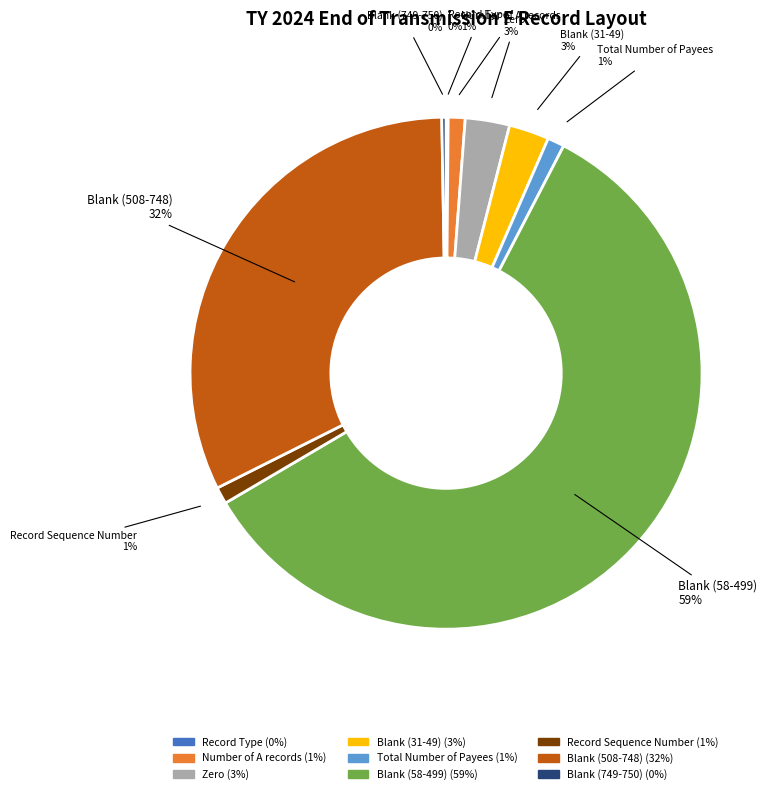

To the nearest percent, what is the average slice percentage?

11%